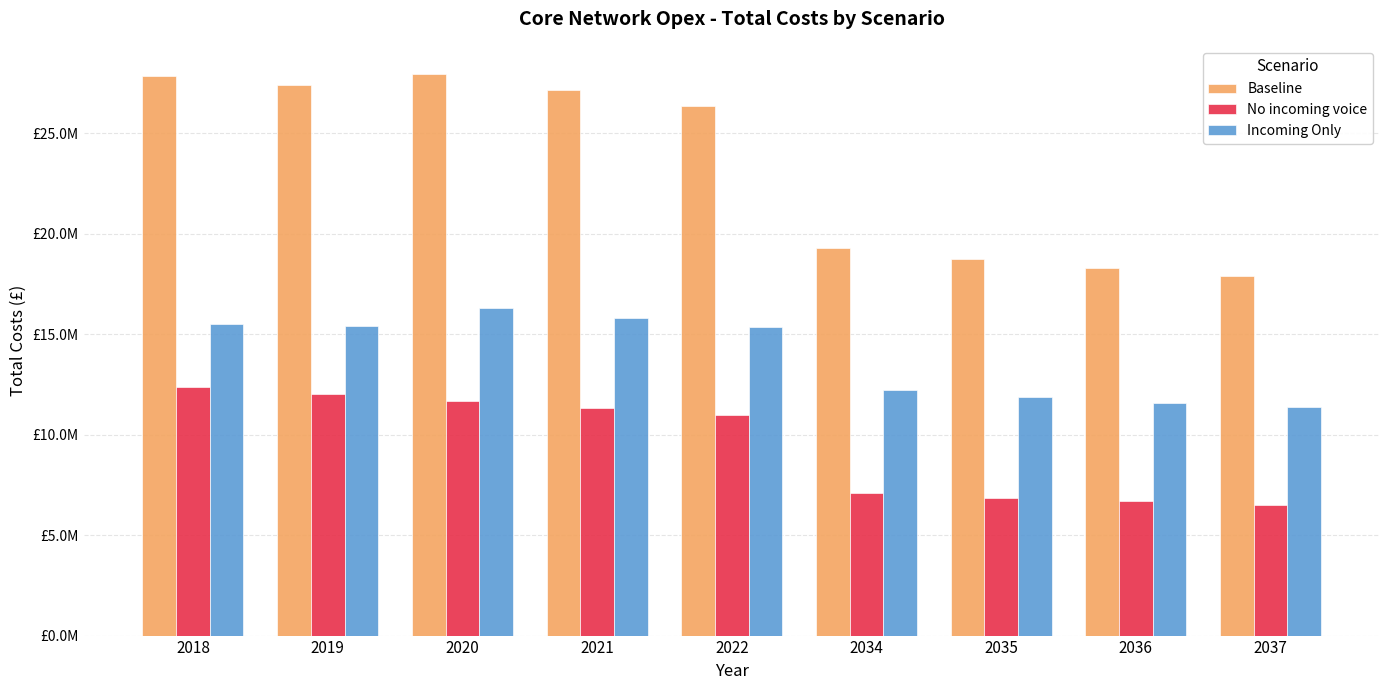

What is the minimum value shown in the chart?

6511024.3